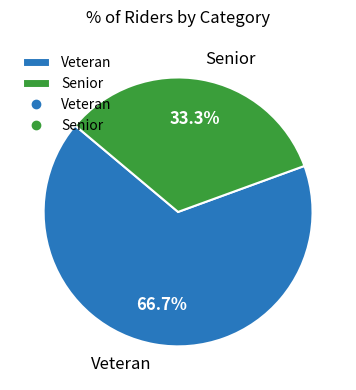

Which has a higher value, Veteran or Senior?

Veteran